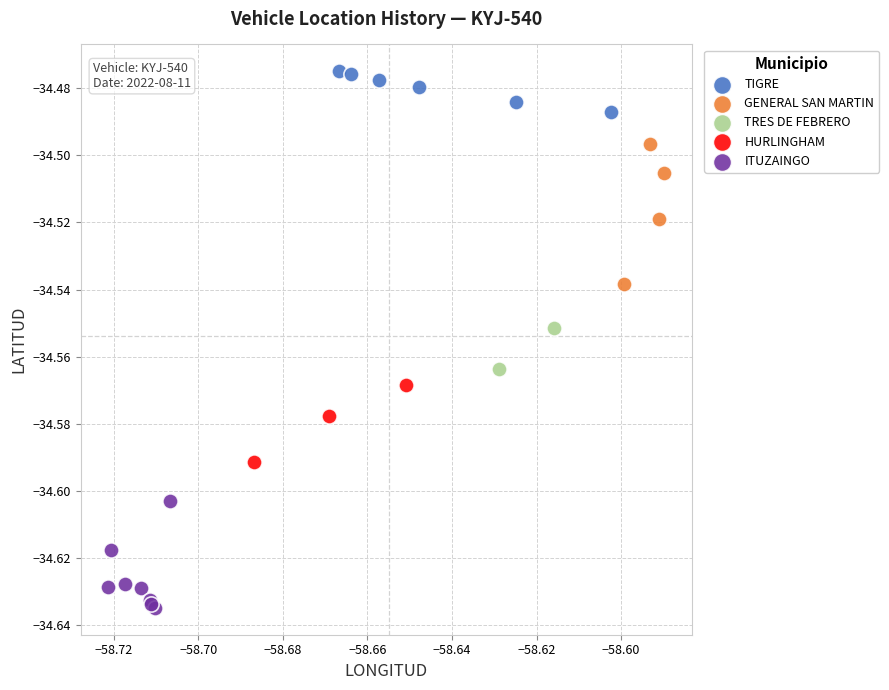

What are all the series names shown in the legend?

TIGRE, GENERAL SAN MARTIN, TRES DE FEBRERO, HURLINGHAM, ITUZAINGO